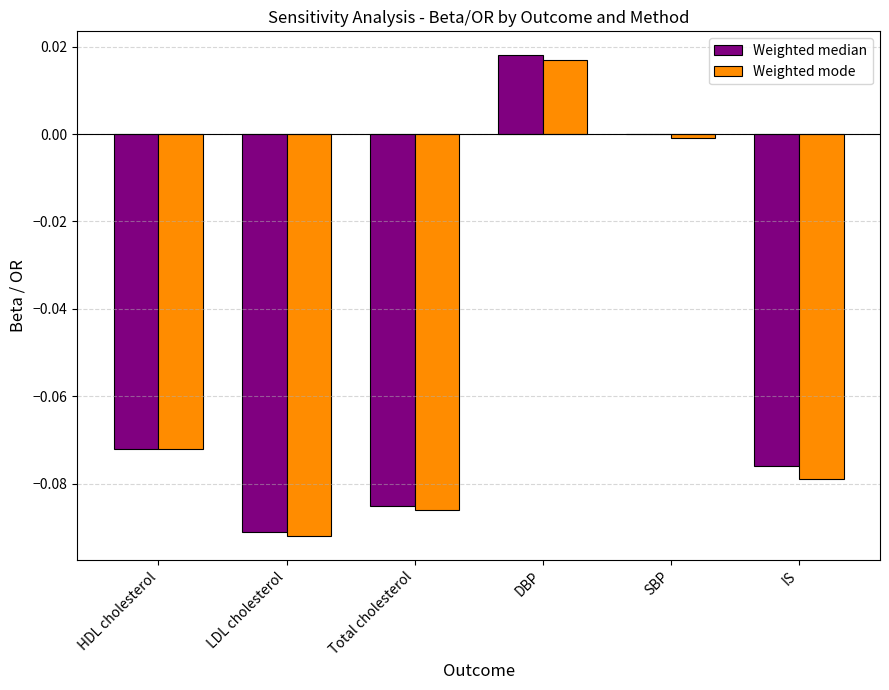

Which series has the largest total across all categories?

Weighted median